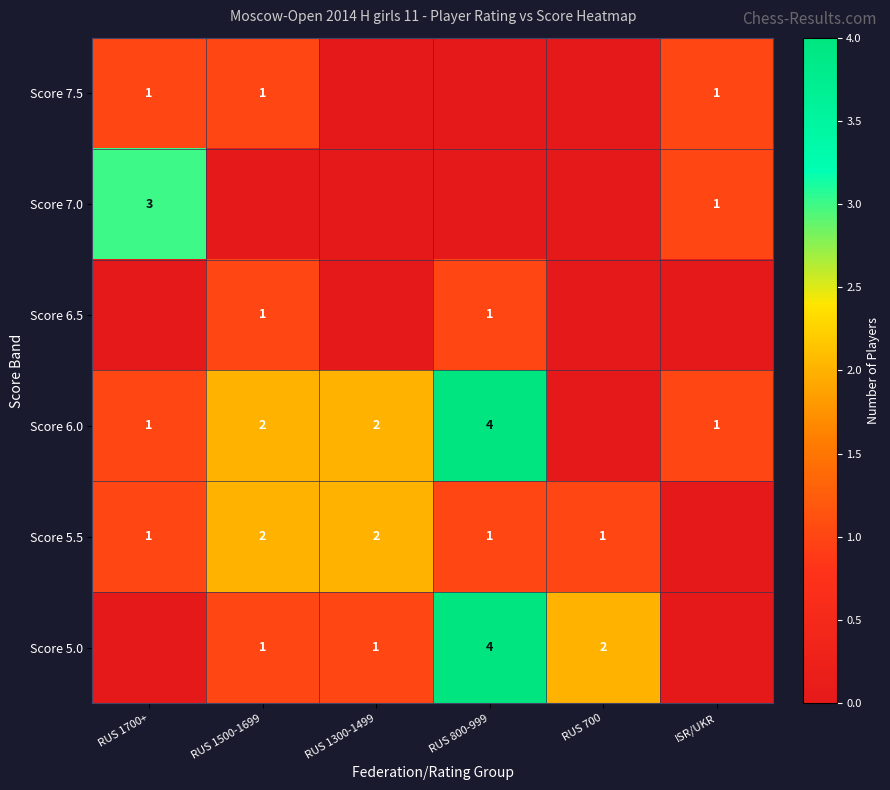

What is the sum of the Score 5.5 values at RUS 1500-1699 and RUS 700?

3